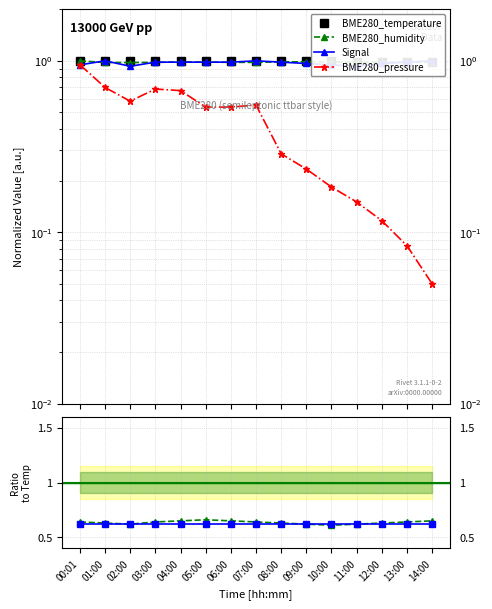

At which category is the sum across all series the highest?

00:01